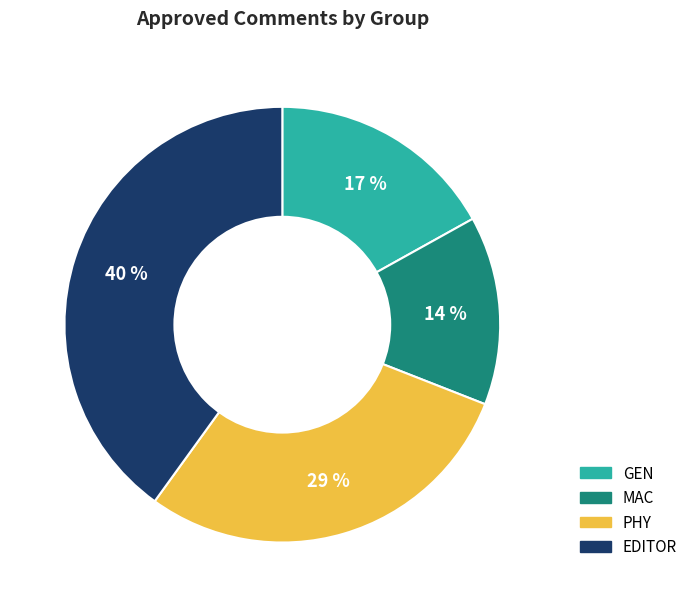

To the nearest percent, what is the difference between the PHY and EDITOR slice percentages?

11%